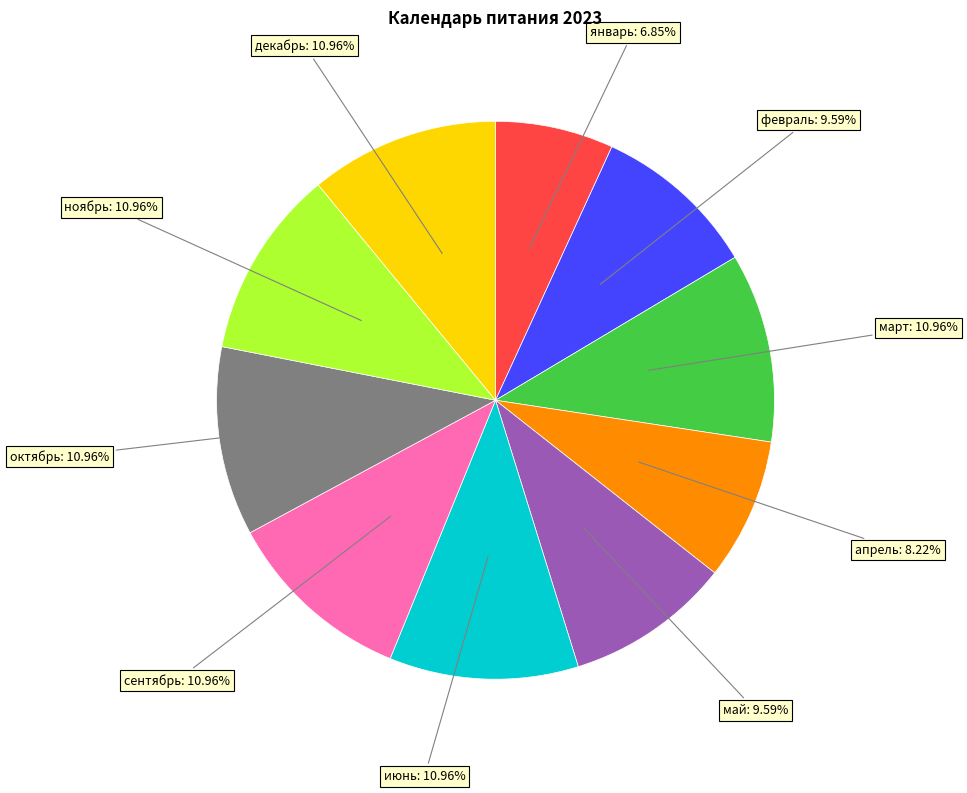

Is there any slice that represents more than half of the pie?

No